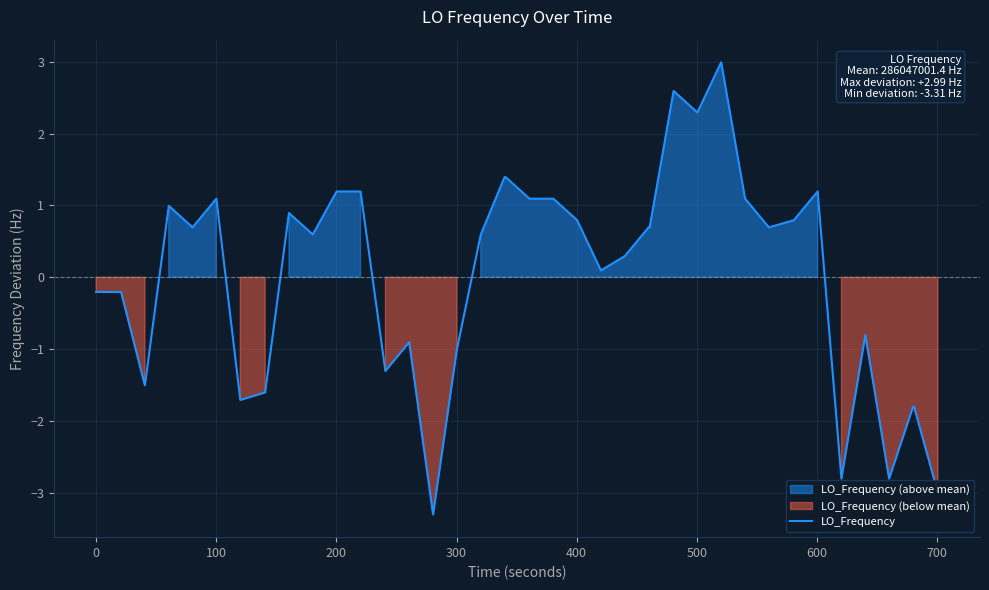

What is the maximum value for LO_Frequency?

3.0